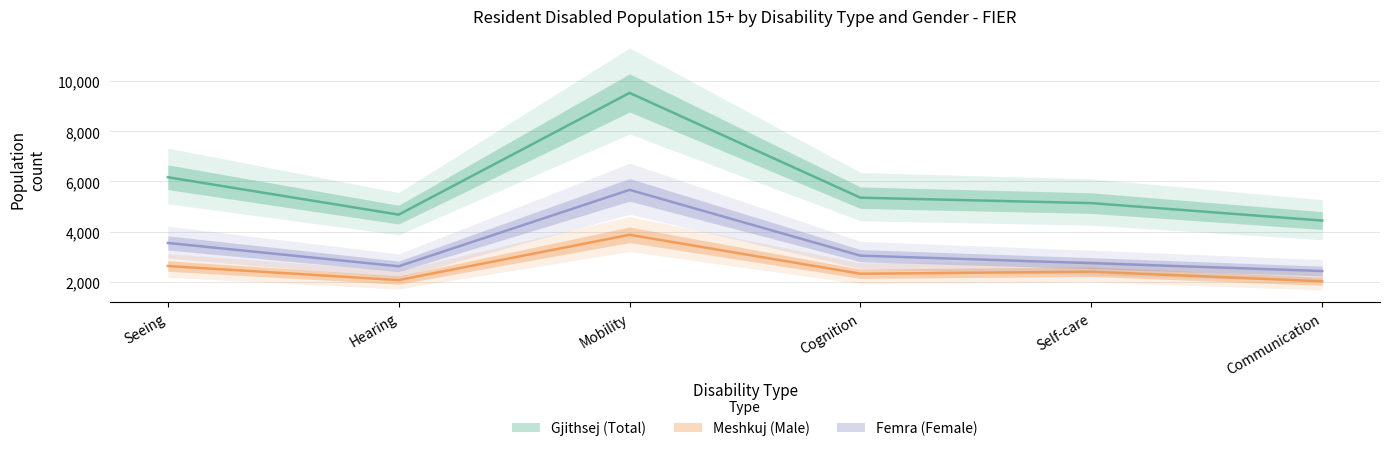

At how many categories does at least one series exceed 9019?

1